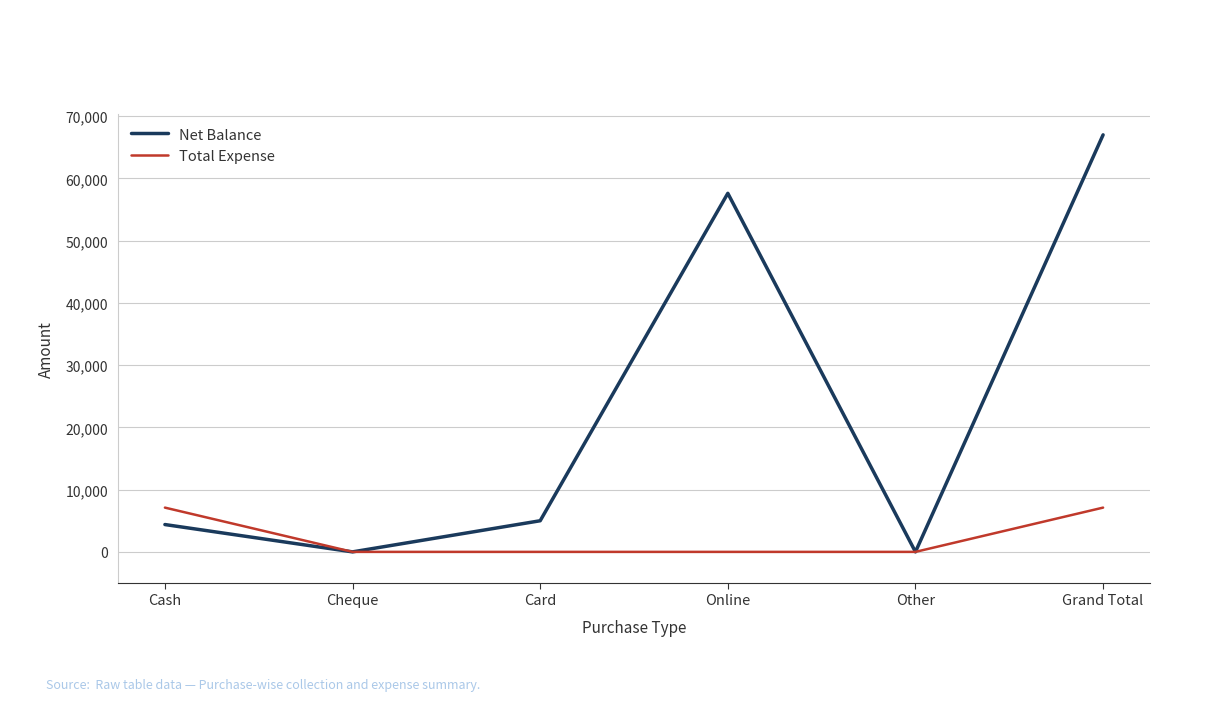

At which label is Net Balance closest to 33495?

Online